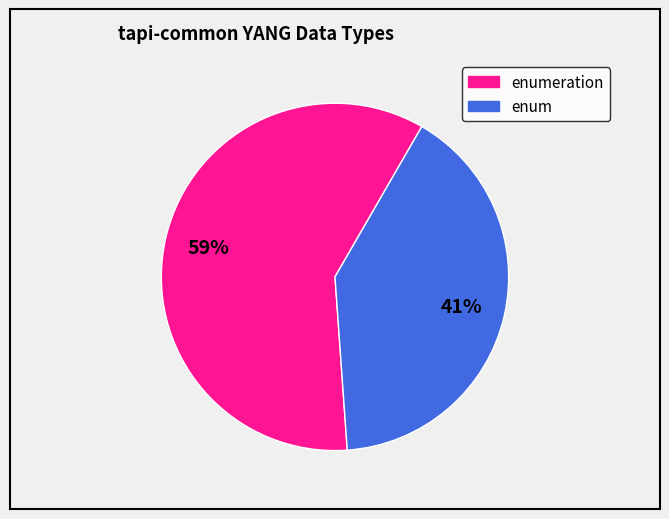

To the nearest percent, what is the average slice percentage?

50%